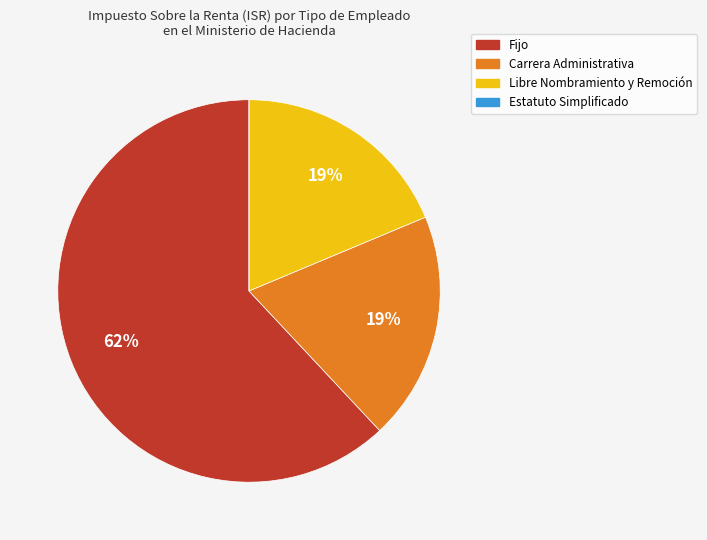

The Fijo slice represents 51% of the pie. True or false?

False